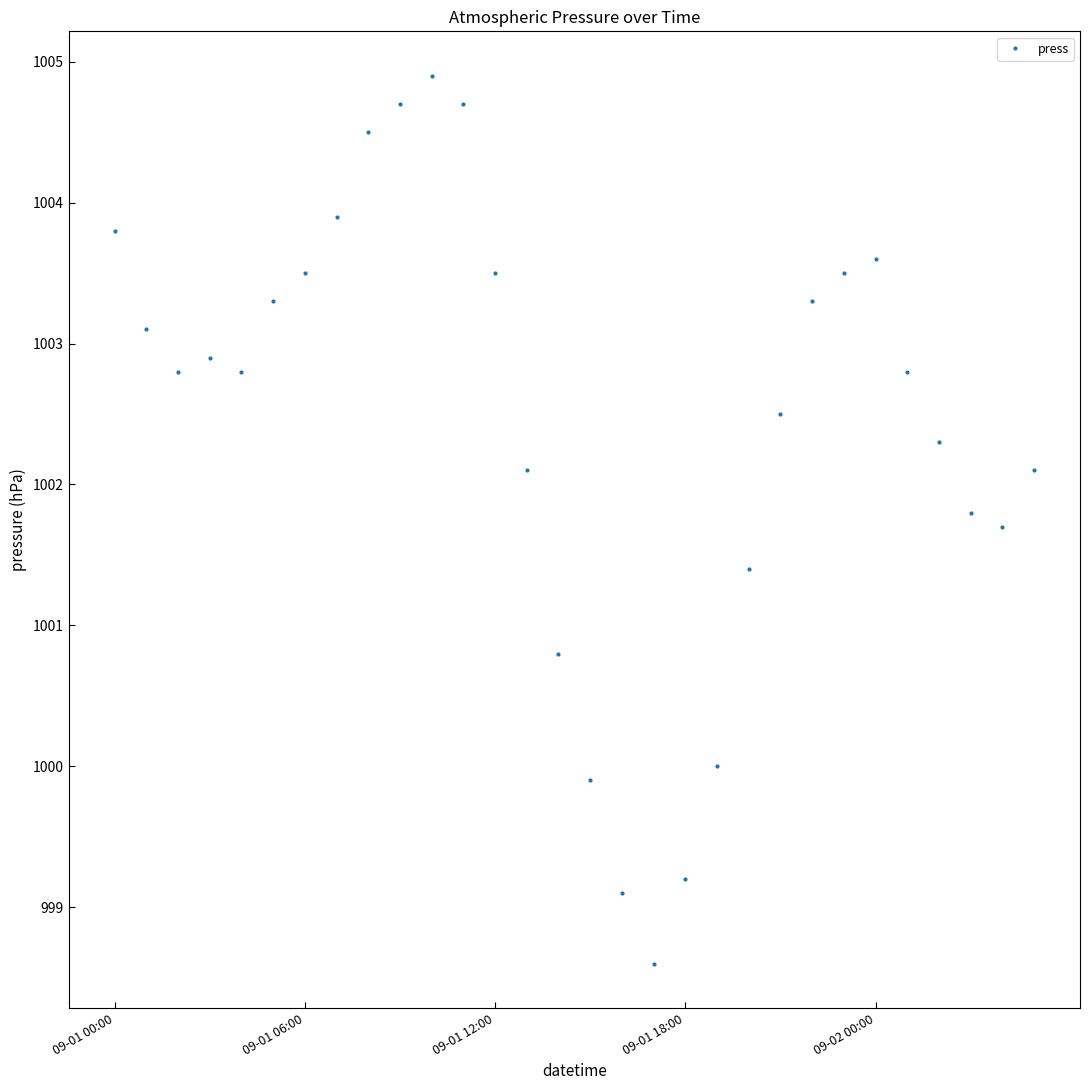

What is the minimum value shown in the chart?

998.6